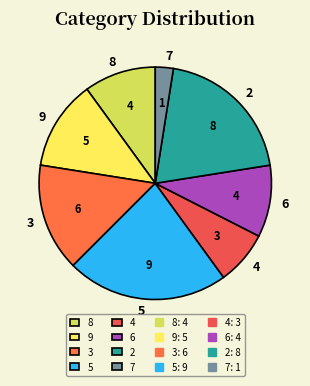

Combined, do 4 and 8 account for over 50%?

No